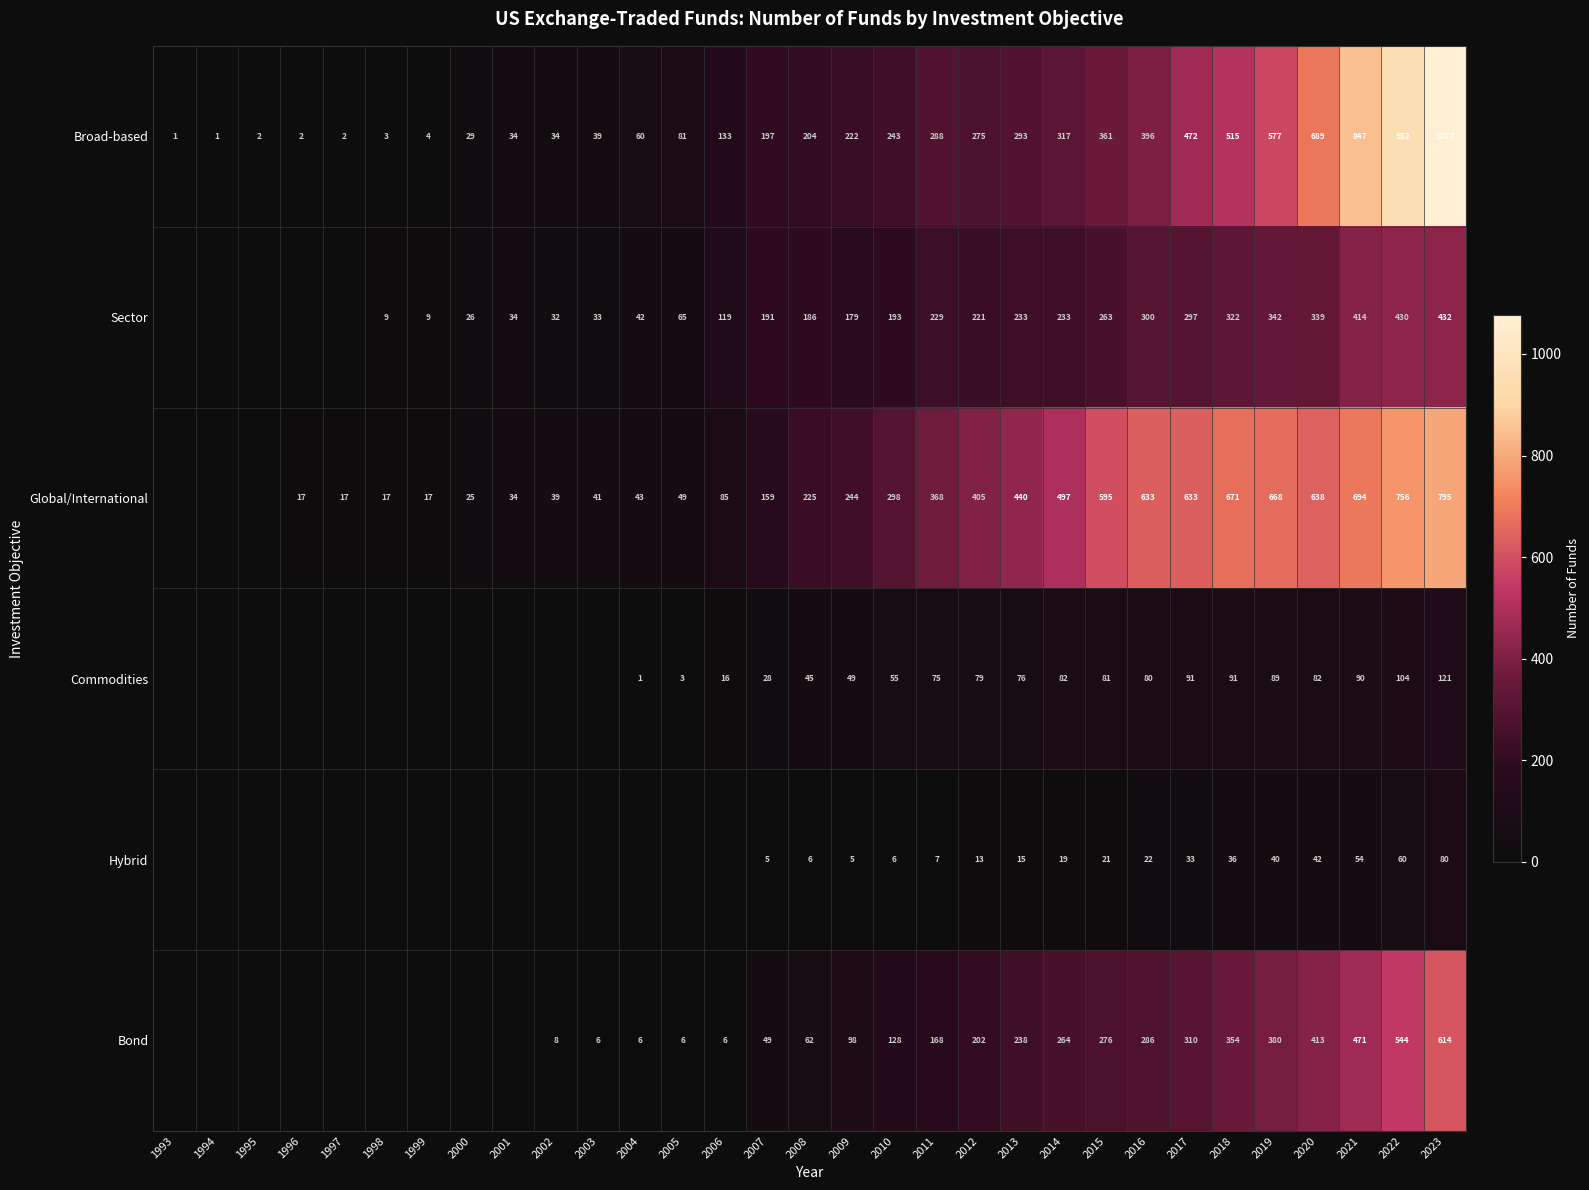

How many data points in Broad-based are less than 204?

15